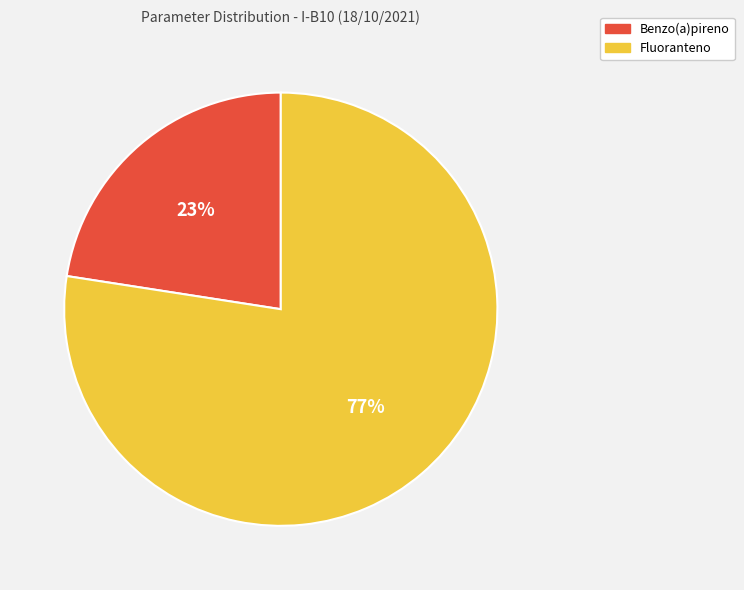

To the nearest percent, what is the combined percentage of Benzo(a)pireno and Fluoranteno?

100%